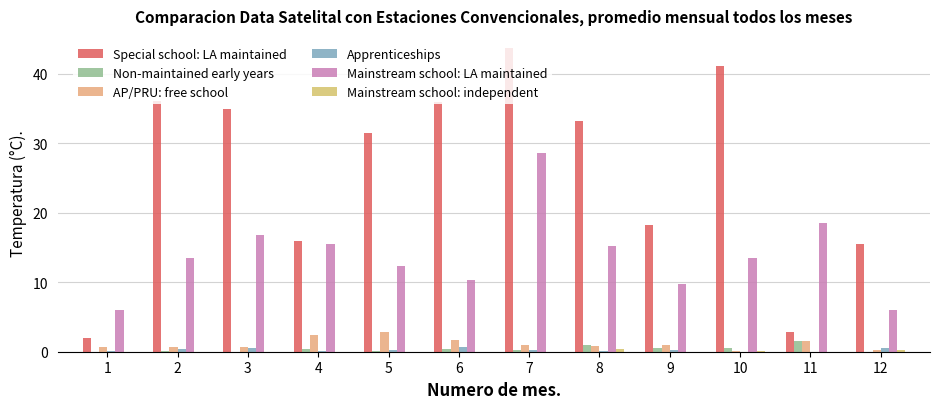

Which series has the largest total across all categories?

Special school: LA maintained